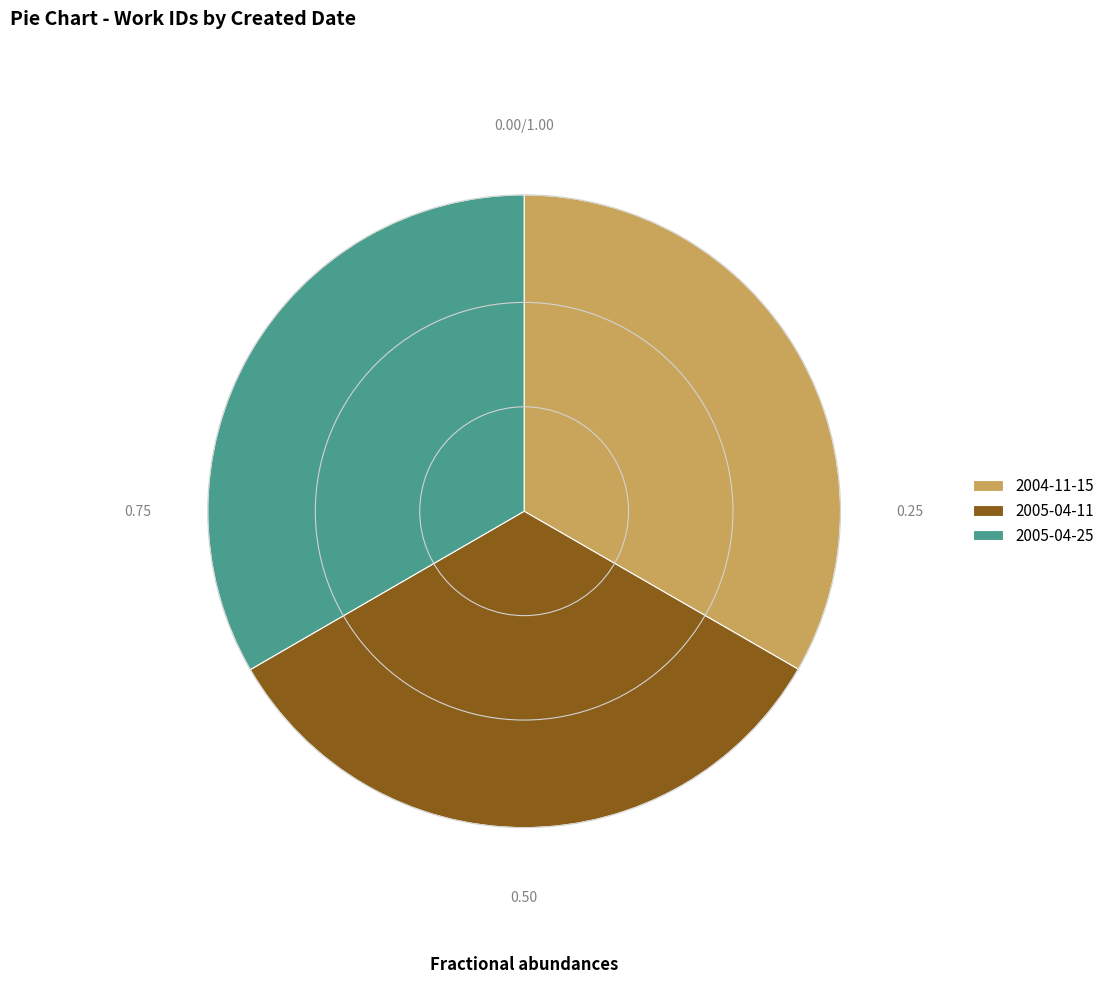

Is there a majority slice in this chart?

No